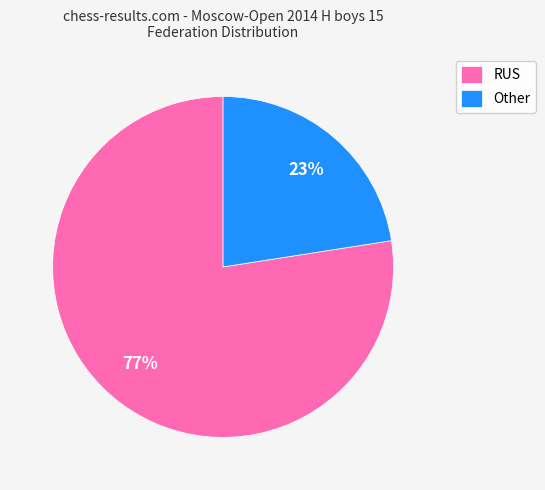

The Other slice represents 36% of the pie. True or false?

False